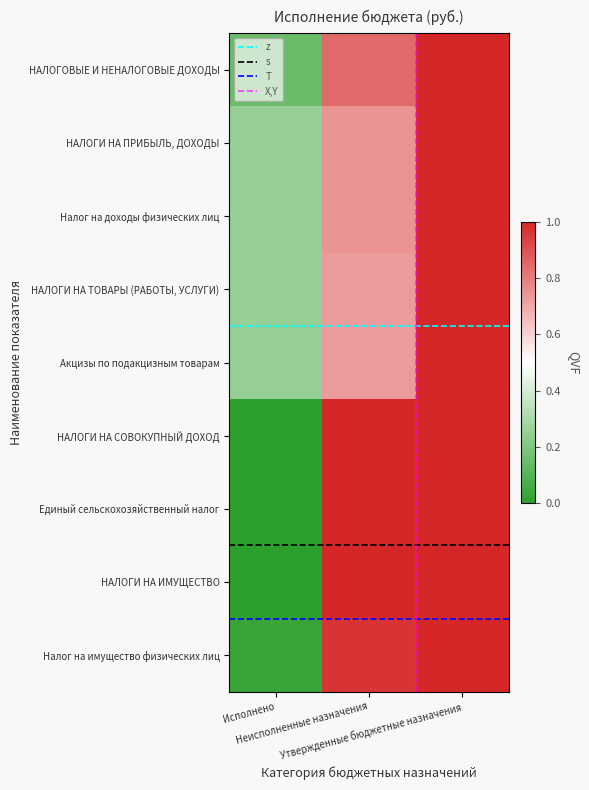

At which label does Налог на имущество физических лиц reach its peak?

Утвержденные бюджетные назначения